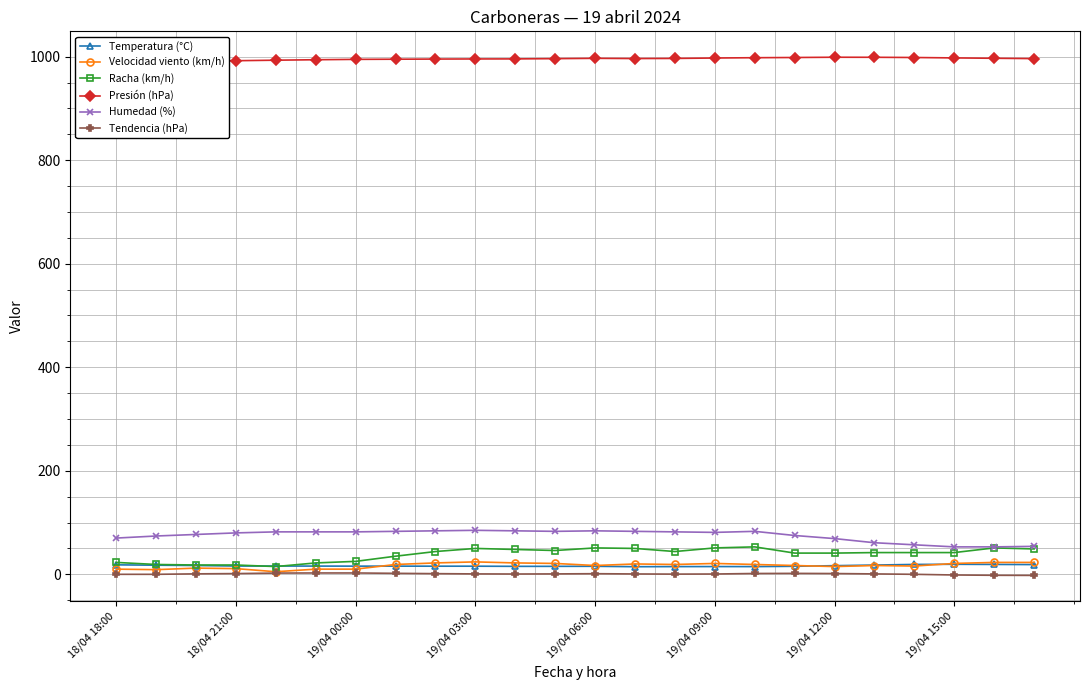

What are all the series names shown in the legend?

Temperatura (°C), Velocidad viento (km/h), Racha (km/h), Presión (hPa), Humedad (%), Tendencia (hPa)